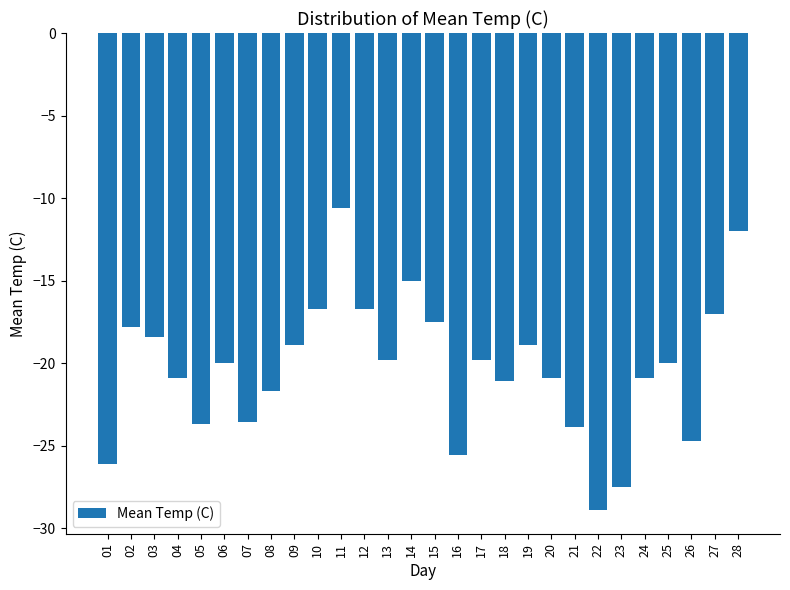

What is the sum of the values at 17 and 23?

-47.3